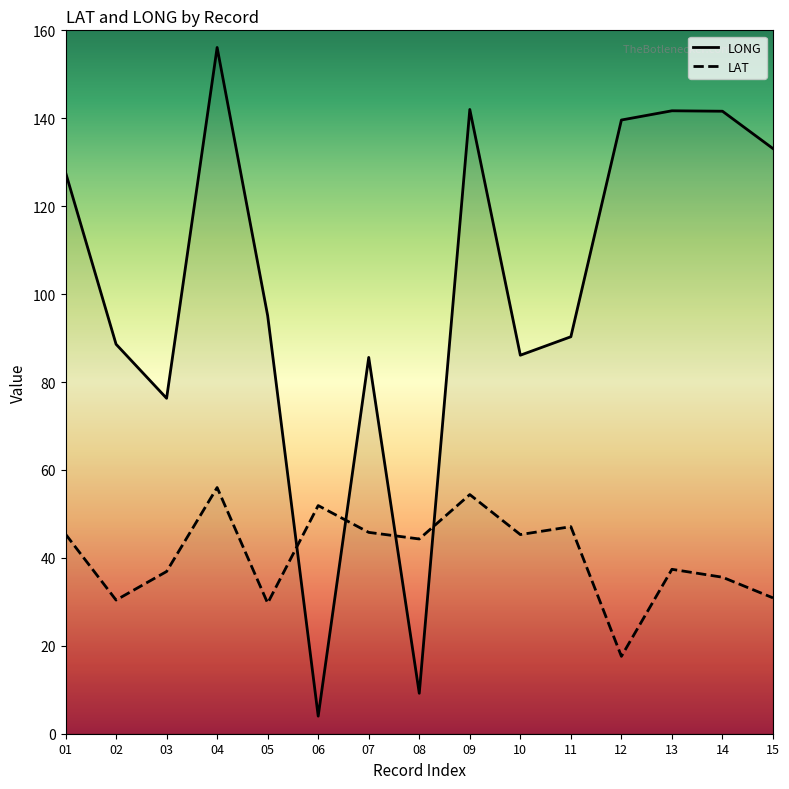

What is the sum of the LAT values at 07 and 14?

81.4